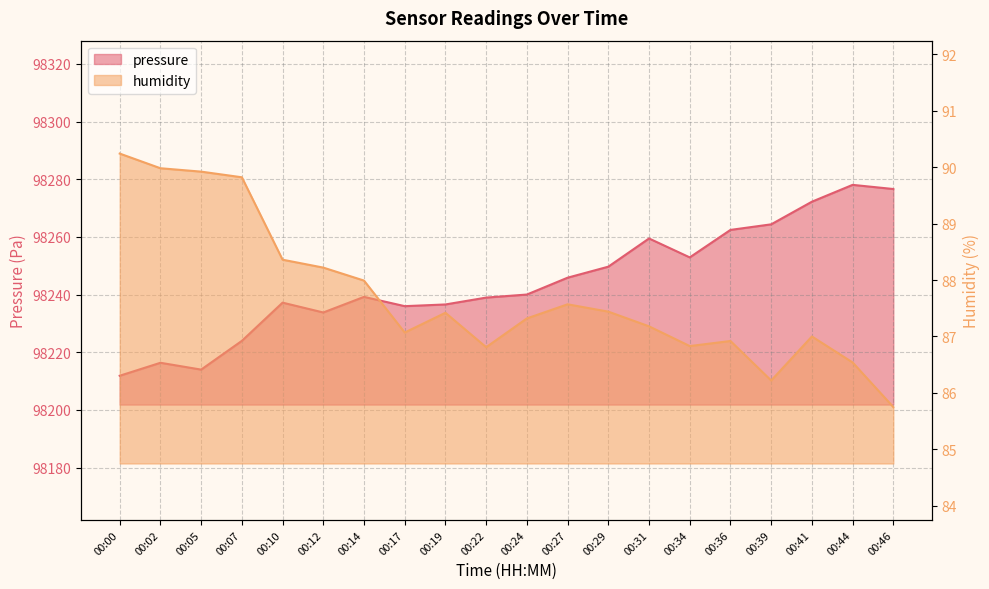

Reading right to left, what are all the values shown in this chart?

pressure: 00:46=98276.6	00:44=98278.0	00:41=98272.2	00:39=98264.3	00:36=98262.4	00:34=98252.9	00:31=98259.4	00:29=98249.7	00:27=98245.8	00:24=98240.0	00:22=98238.9	00:19=98236.6	00:17=98236.0	00:14=98239.2	00:12=98233.8	00:10=98237.2	00:07=98223.9	00:05=98214.0	00:02=98216.3	00:00=98211.8
humidity: 00:46=85.8	00:44=86.5	00:41=87.0	00:39=86.2	00:36=86.9	00:34=86.8	00:31=87.2	00:29=87.4	00:27=87.6	00:24=87.3	00:22=86.8	00:19=87.4	00:17=87.1	00:14=88.0	00:12=88.2	00:10=88.4	00:07=89.8	00:05=89.9	00:02=90.0	00:00=90.2